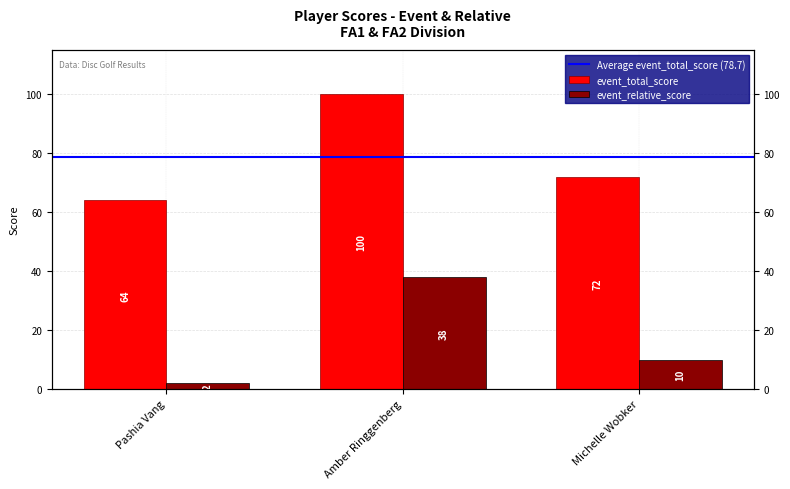

What is the average value of the event_relative_score series?

17